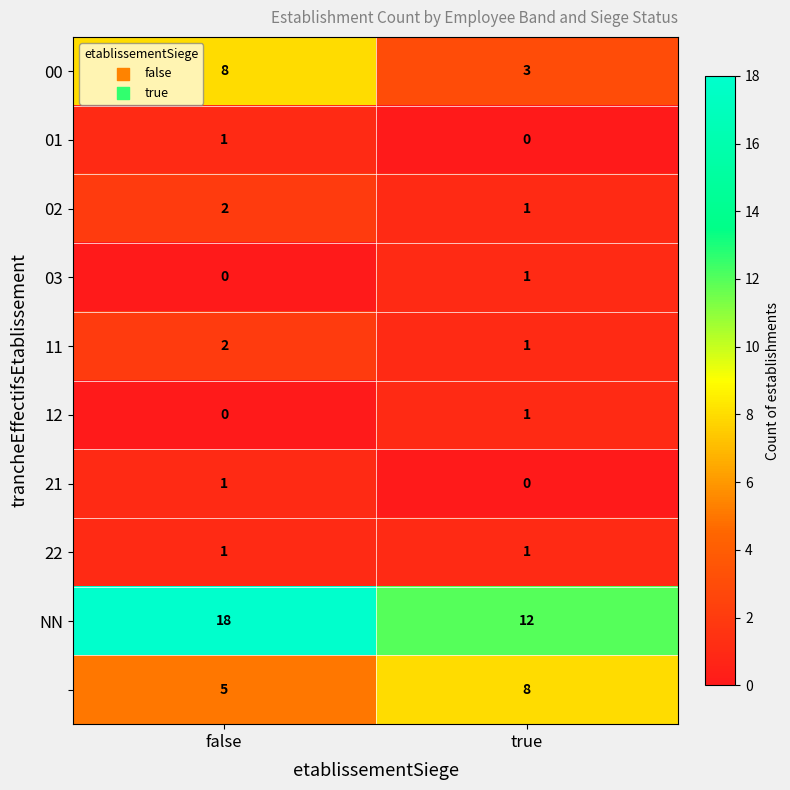

At which category does the chart reach its peak across all series?

false